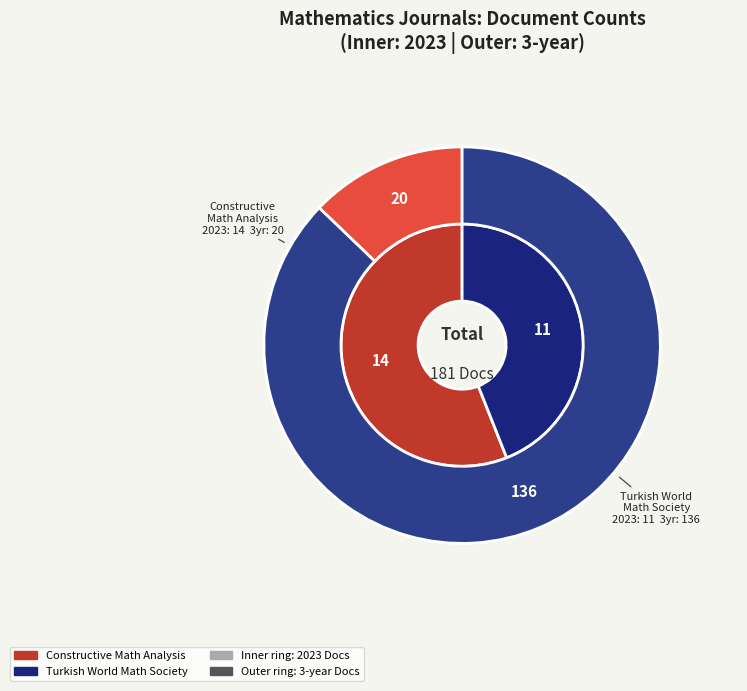

To the nearest percent, what percentage of the pie is Turkish World Mathematical Society Journal?

44%